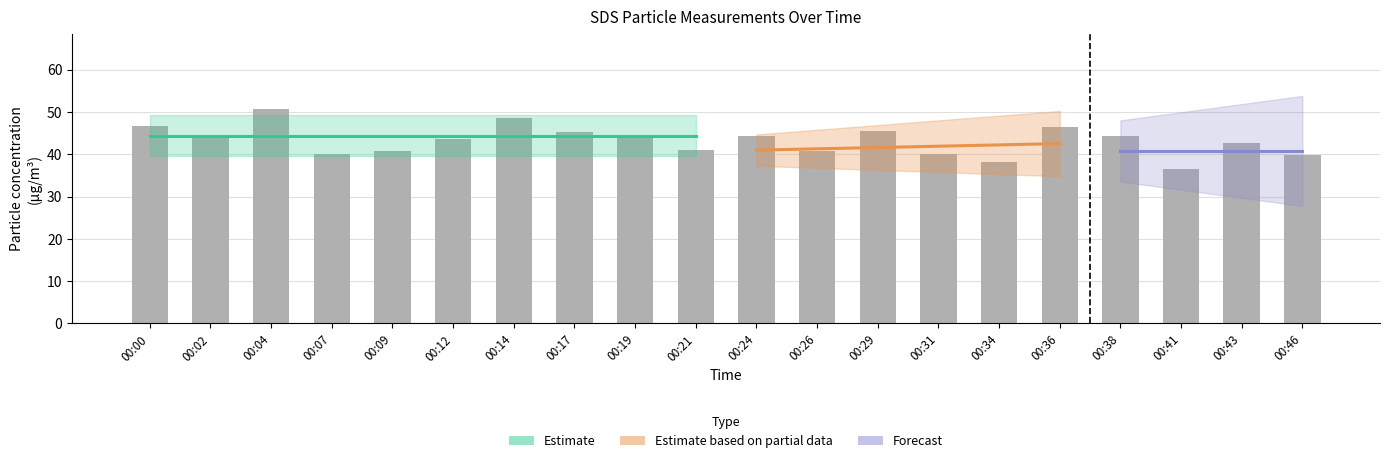

List the labels in order of value, largest first.

00:04, 00:14, 00:00, 00:36, 00:29, 00:17, 00:24, 00:38, 00:19, 00:02, 00:12, 00:43, 00:21, 00:09, 00:26, 00:07, 00:31, 00:46, 00:34, 00:41